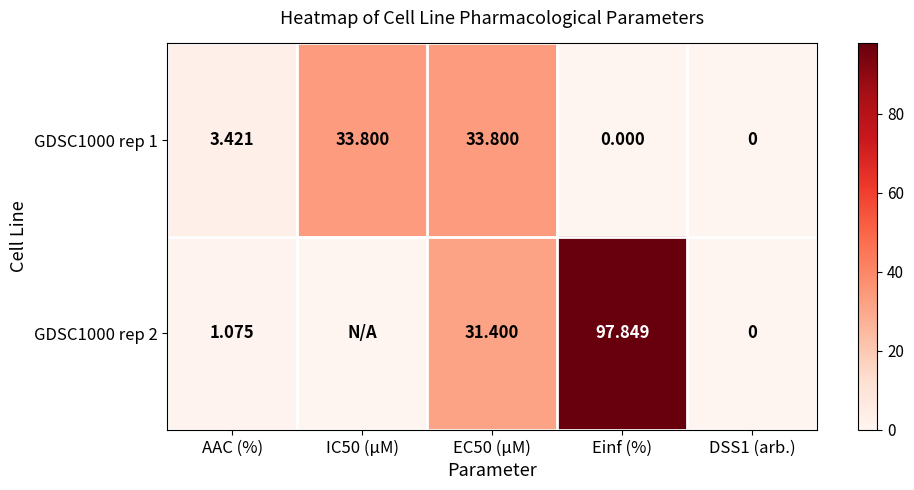

How many values in the GDSC1000 rep 1 series exceed 3?

3